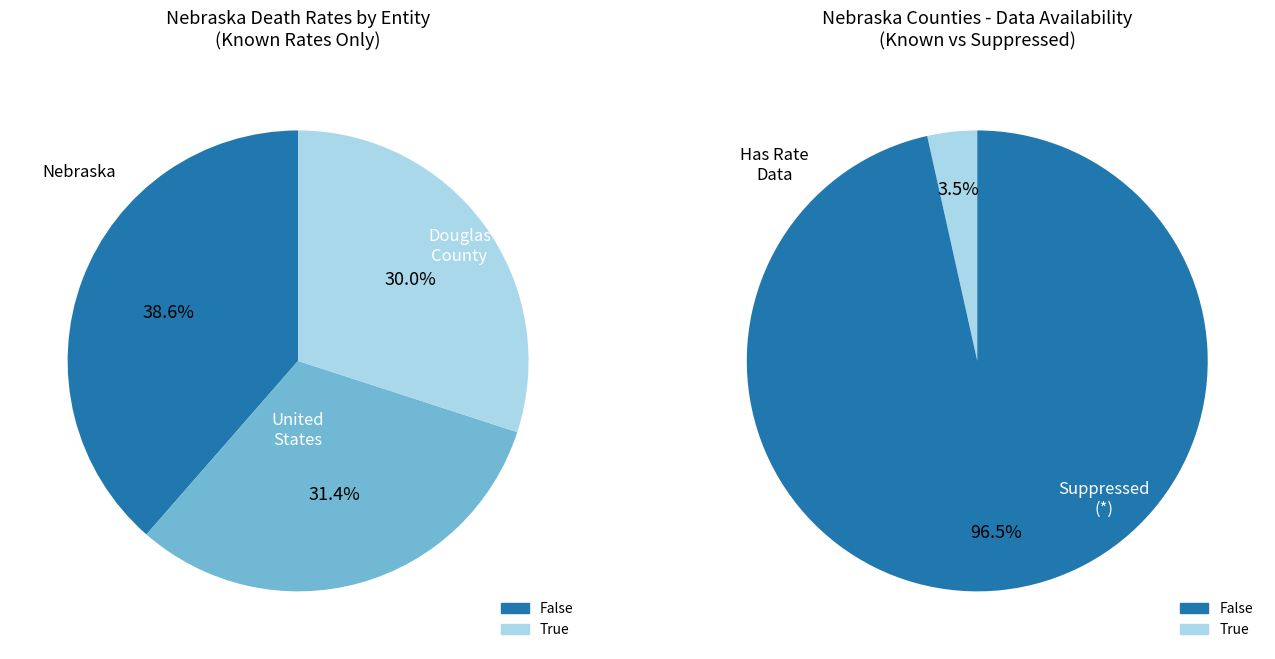

To the nearest percent, what is the difference between the United States and Nebraska slice percentages?

7%